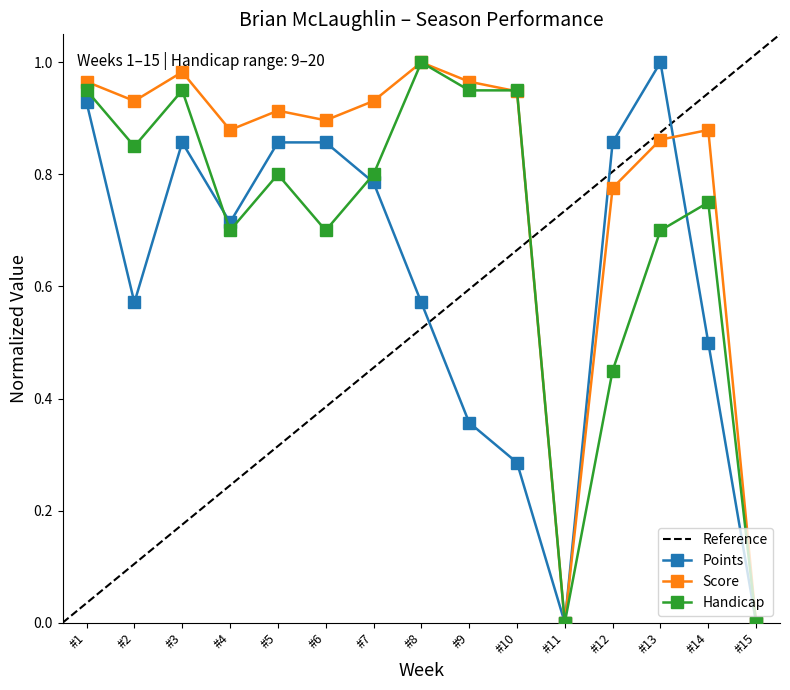

Is the value of Points at #2 greater than the value of Handicap at #15?

Yes